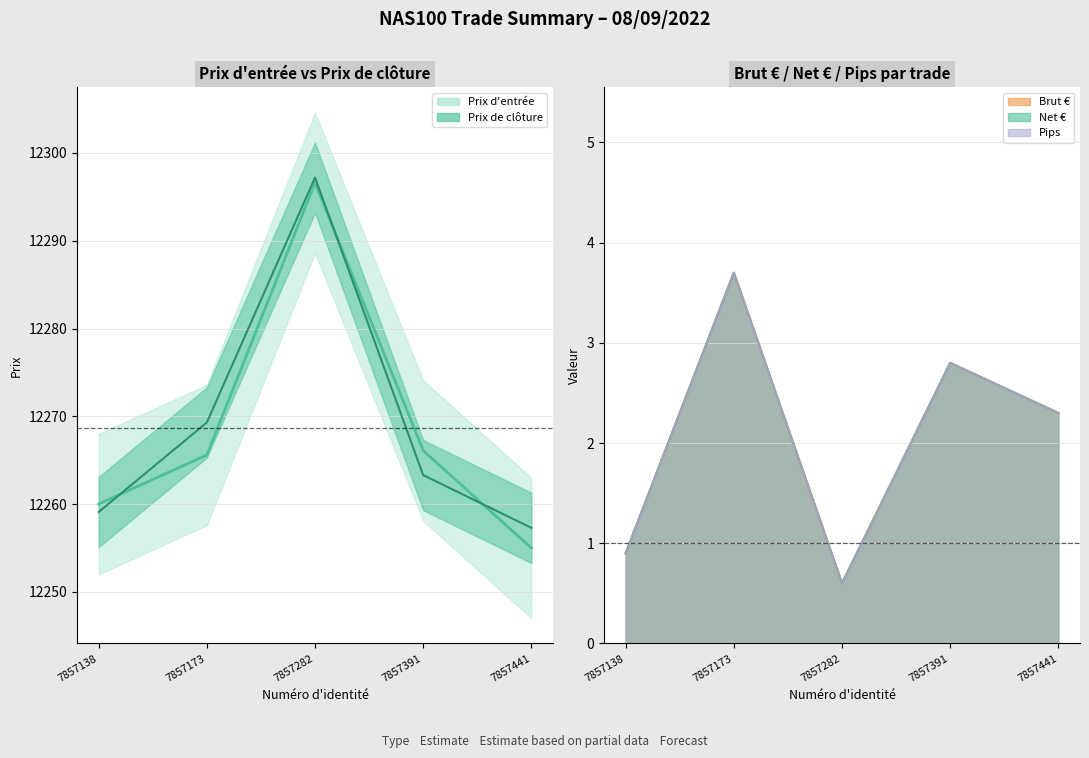

What is the total value across all series at 7857282?

24595.6